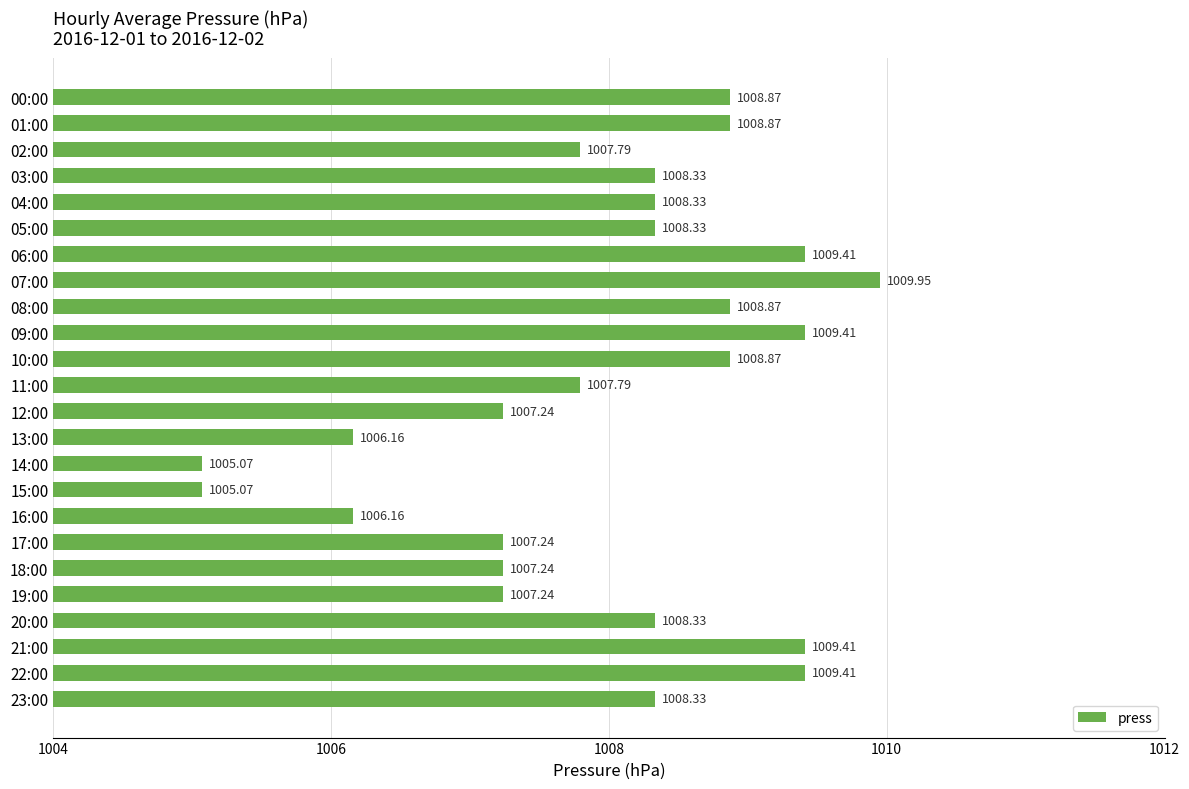

Which has a higher value, 19:00 or 10:00?

10:00